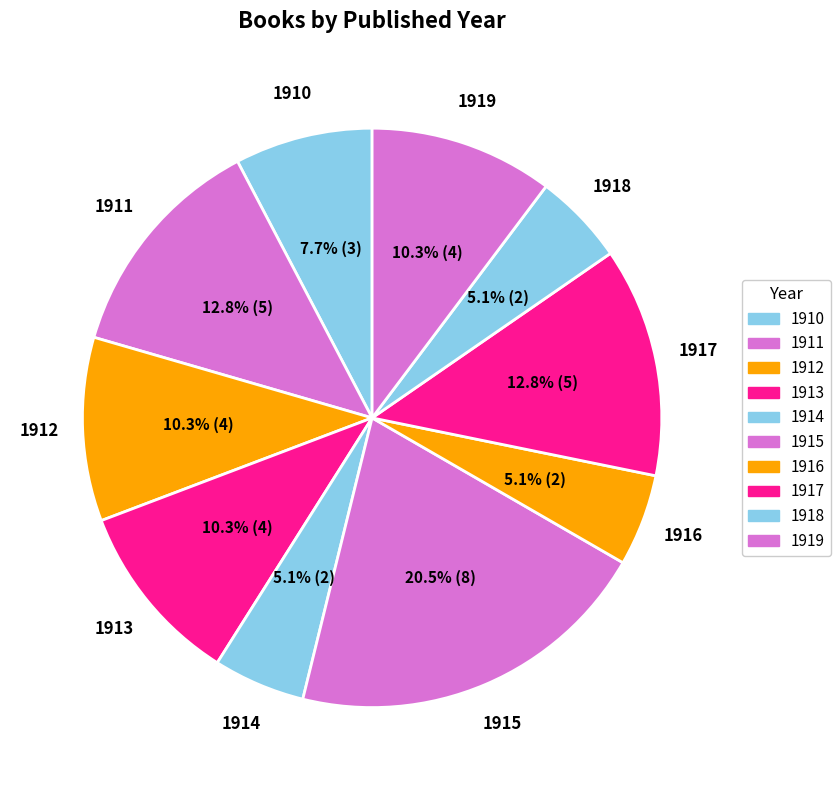

Is there any slice that represents more than half of the pie?

No